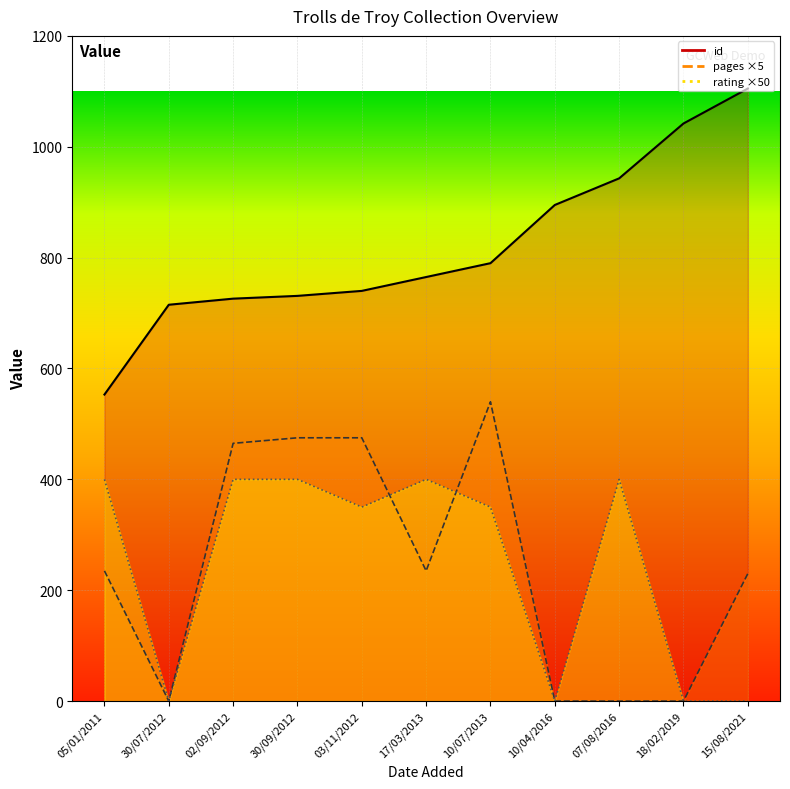

What is the label of the 7th point from the right?

03/11/2012